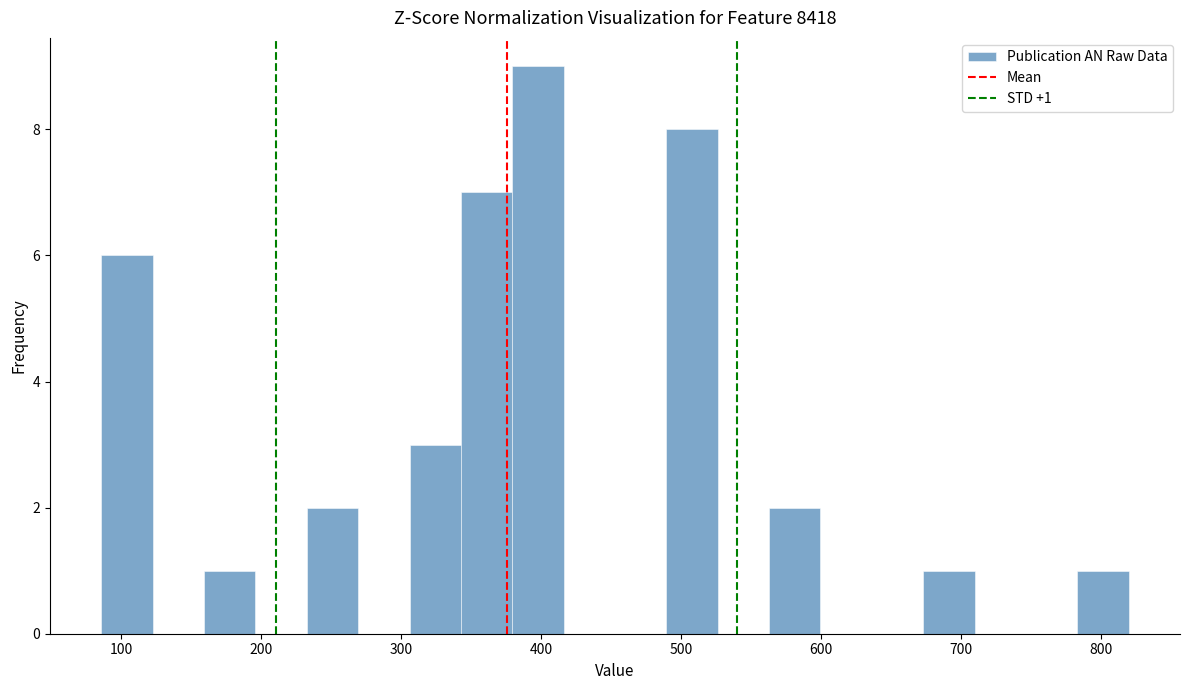

Read against the x-axis, roughly where is the centre of the tallest bar?

400